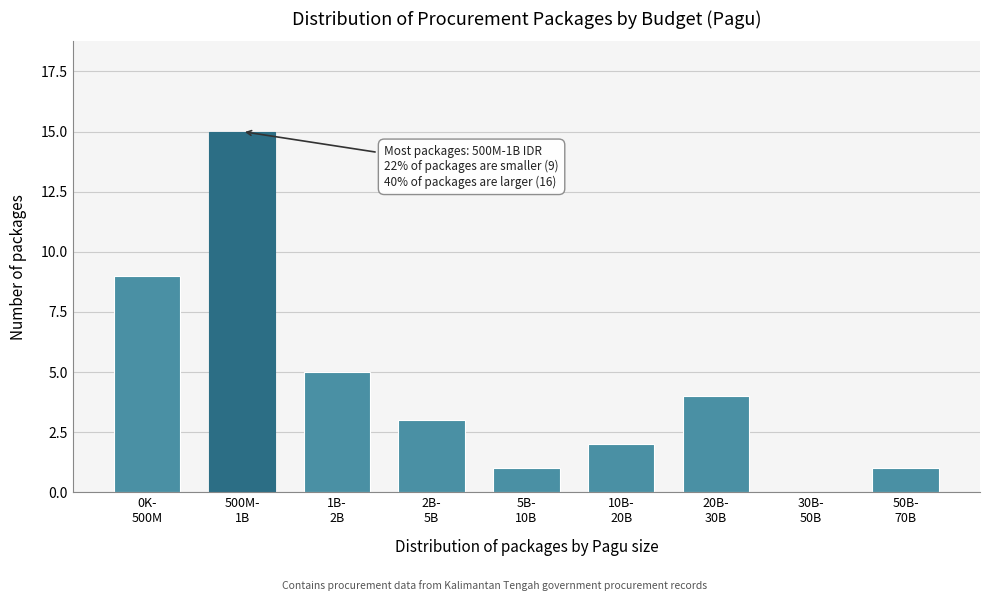

What is the sum of all values?

40